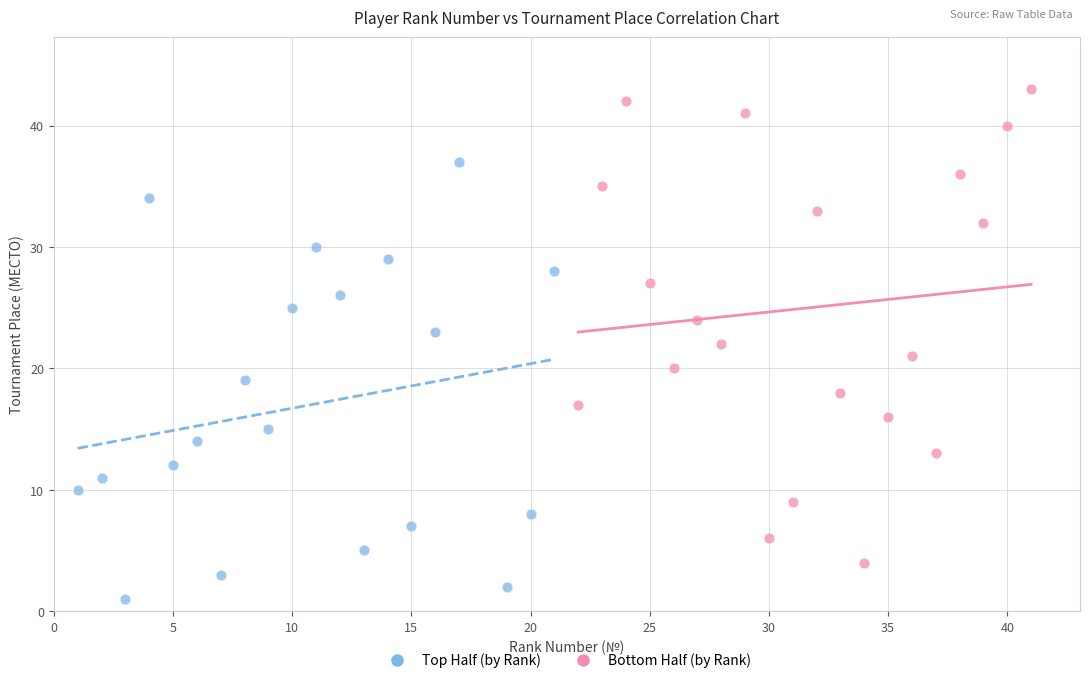

Which series has the widest spread of Y values?

Bottom Half (by Rank)